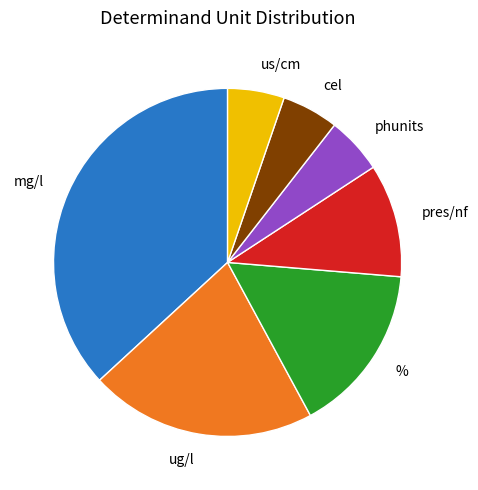

Is there a majority slice in this chart?

No